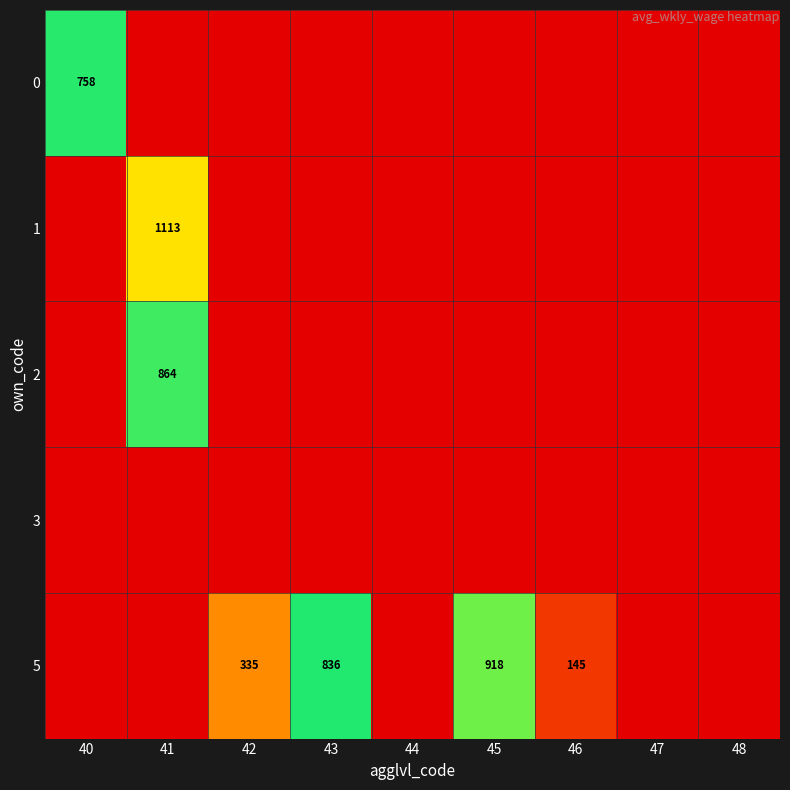

At how many categories does at least one series exceed 680?

4